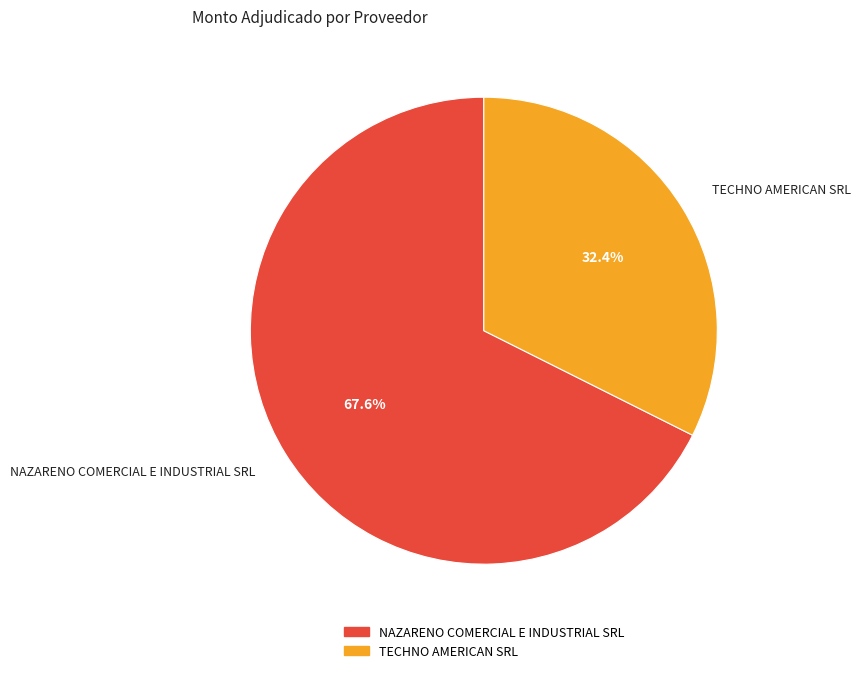

The NAZARENO COMERCIAL E INDUSTRIAL SRL slice represents 54% of the pie. True or false?

False